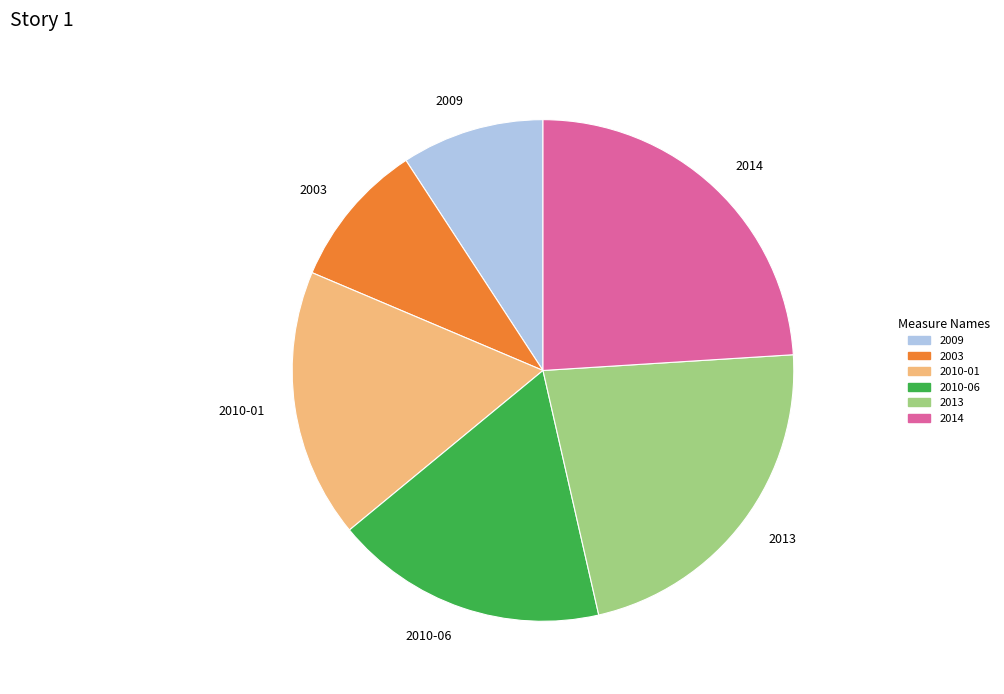

Which category has the biggest portion of the pie?

2014